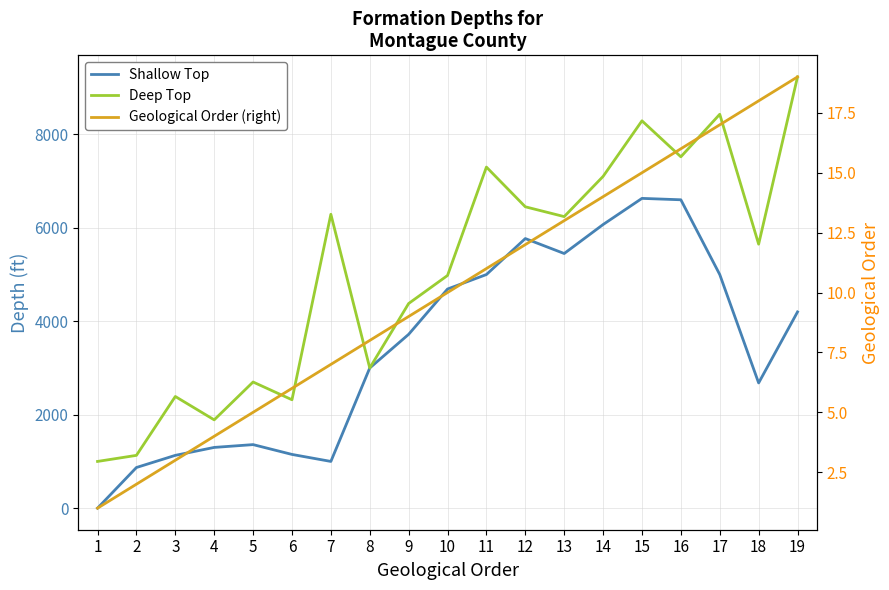

Which category has the lowest value in the Geological Order (right) series?

1